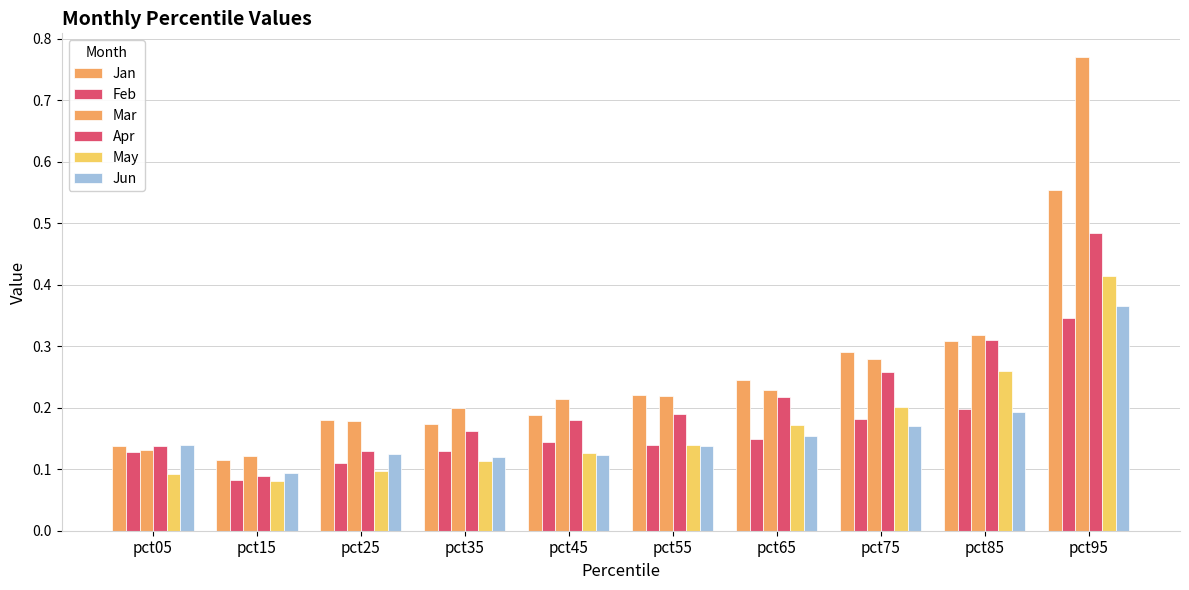

How many bars are there in total?

60